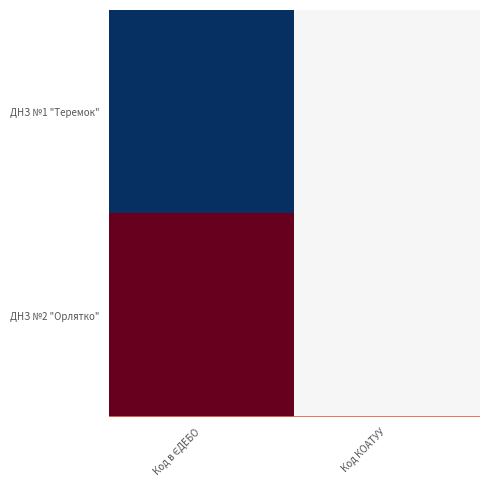

Which label corresponds to the smallest value in the chart?

Код в ЄДЕБО